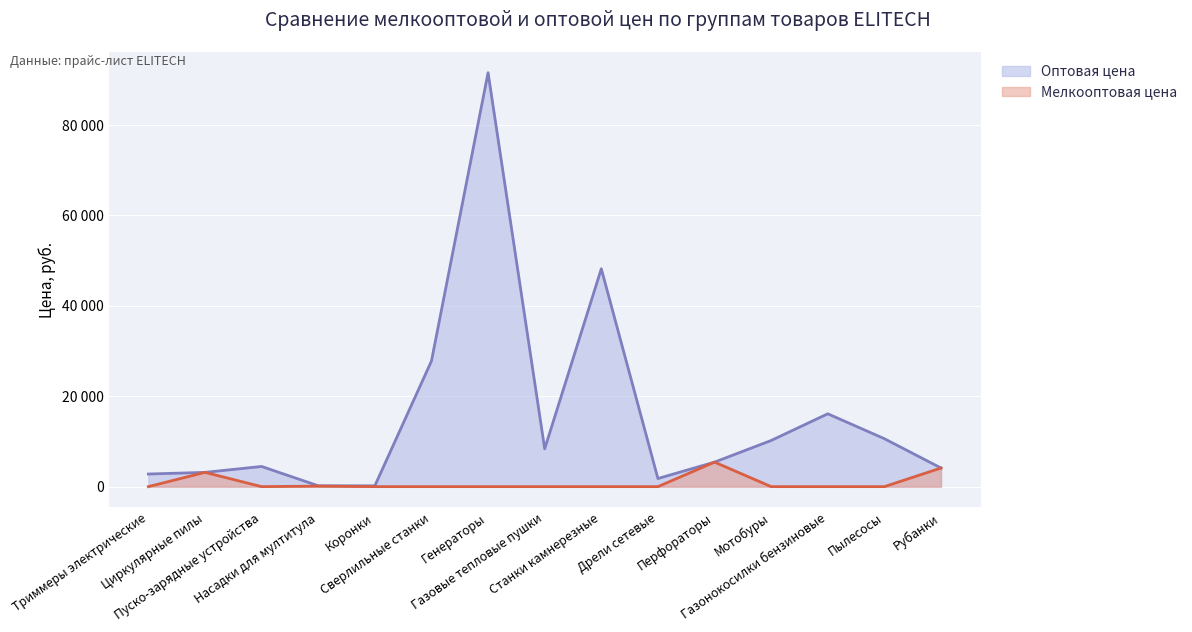

At how many categories does at least one series exceed 49824?

1